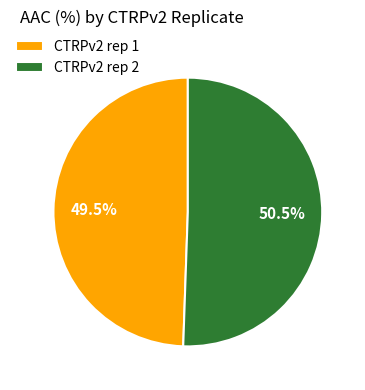

Rank the categories by value from lowest to highest.

CTRPv2 rep 1, CTRPv2 rep 2